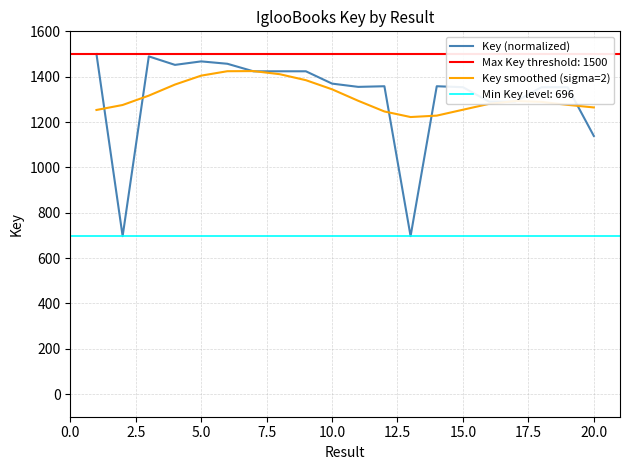

True or false: Key (normalized) and Key smoothed (sigma=2) cross at least once.

True